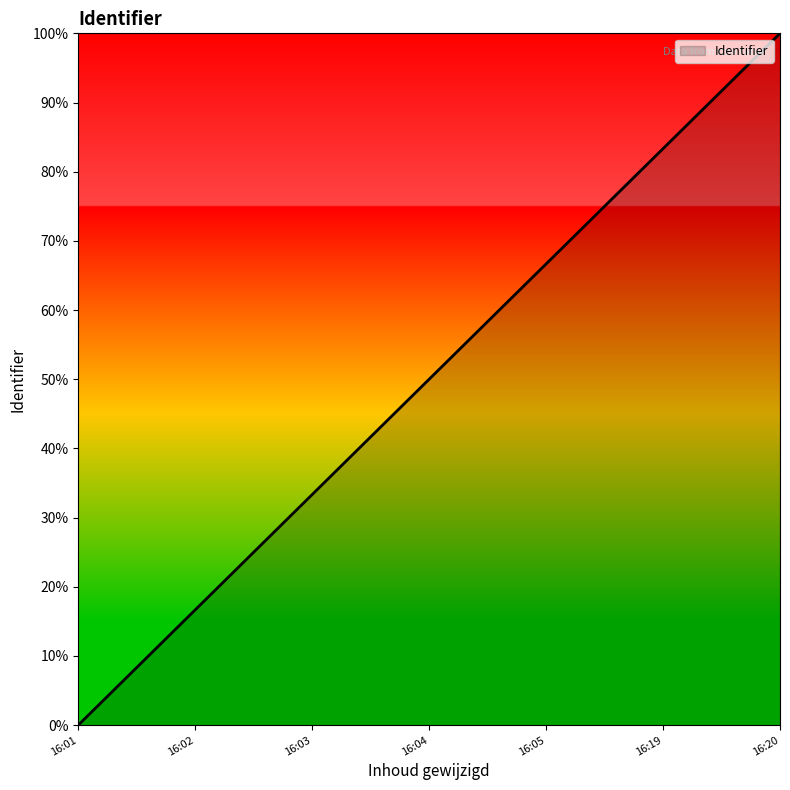

Which label corresponds to the largest value in the chart?

16:20